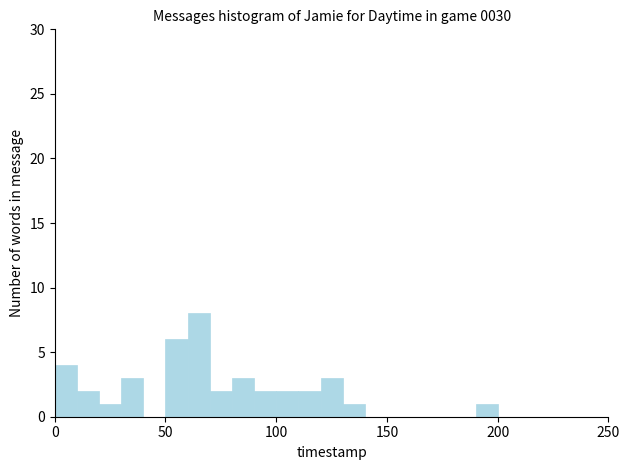

Read against the x-axis, roughly where is the centre of the tallest bar?

65